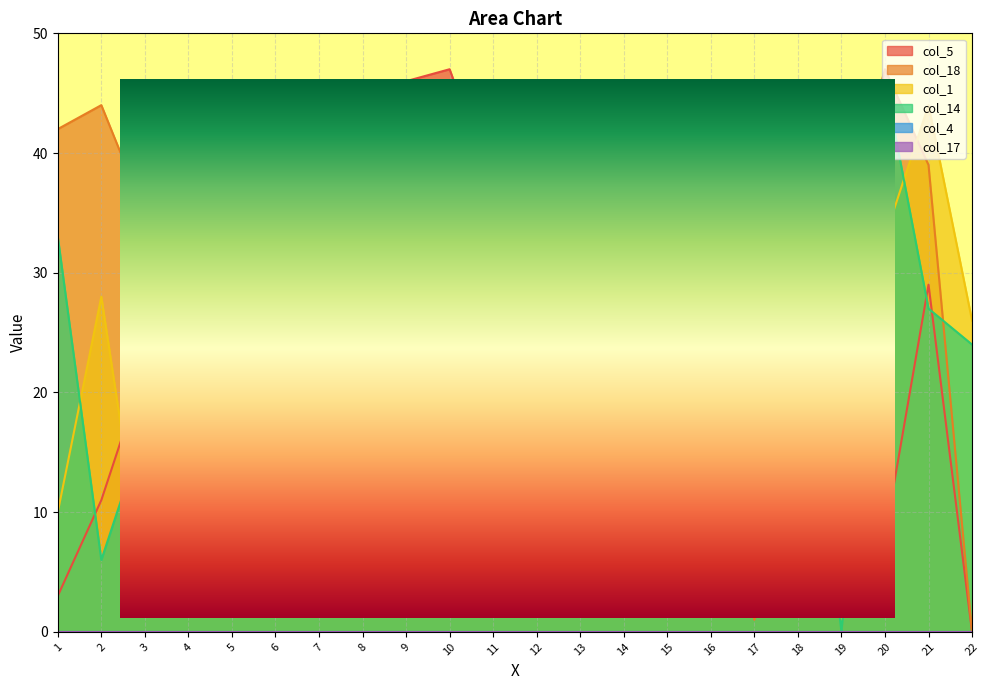

At 2, list the series in order from largest to smallest.

col_18, col_1, col_5, col_14